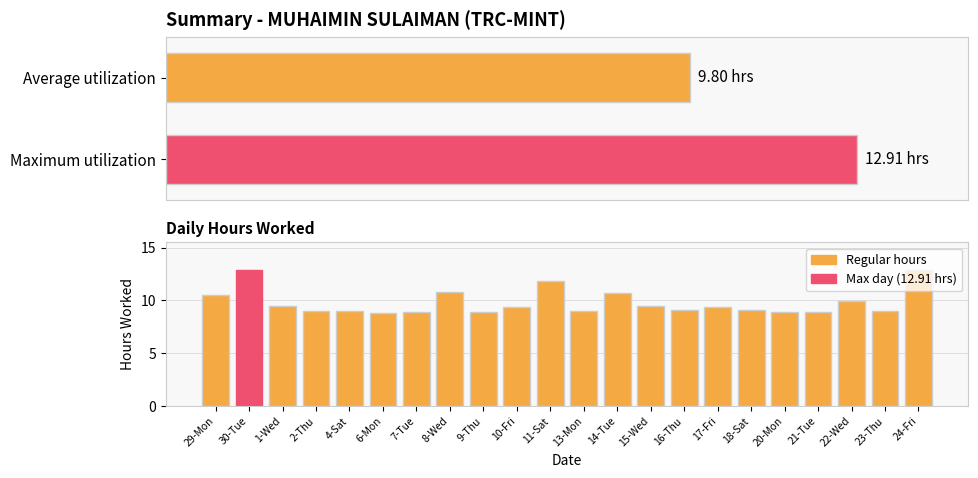

What position from the left is 20-Mon?

18